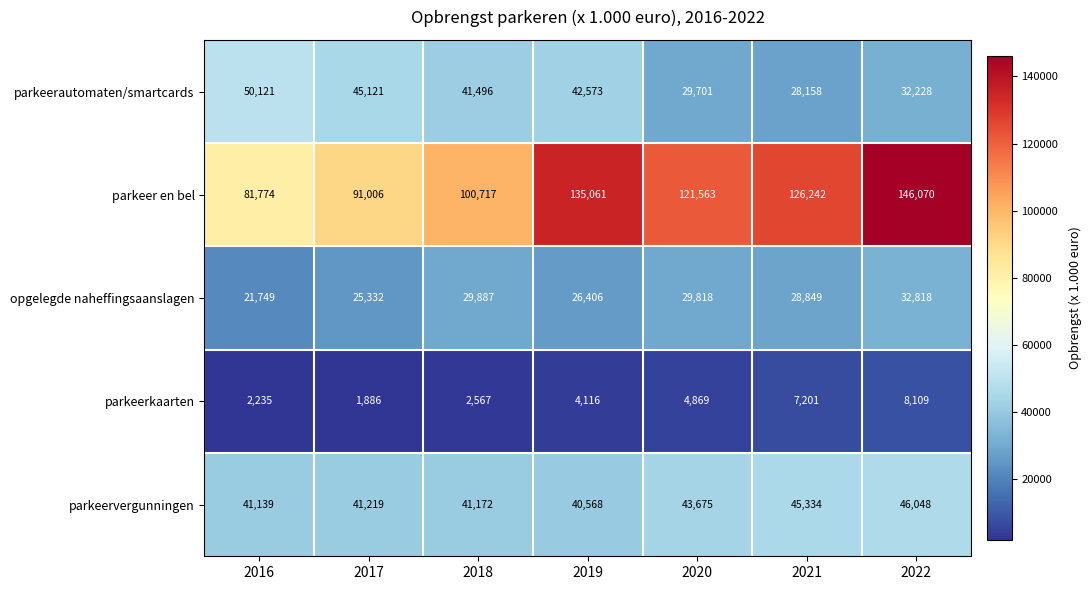

What is the difference between the parkeerkaarten values at 2020 and 2021?

2332